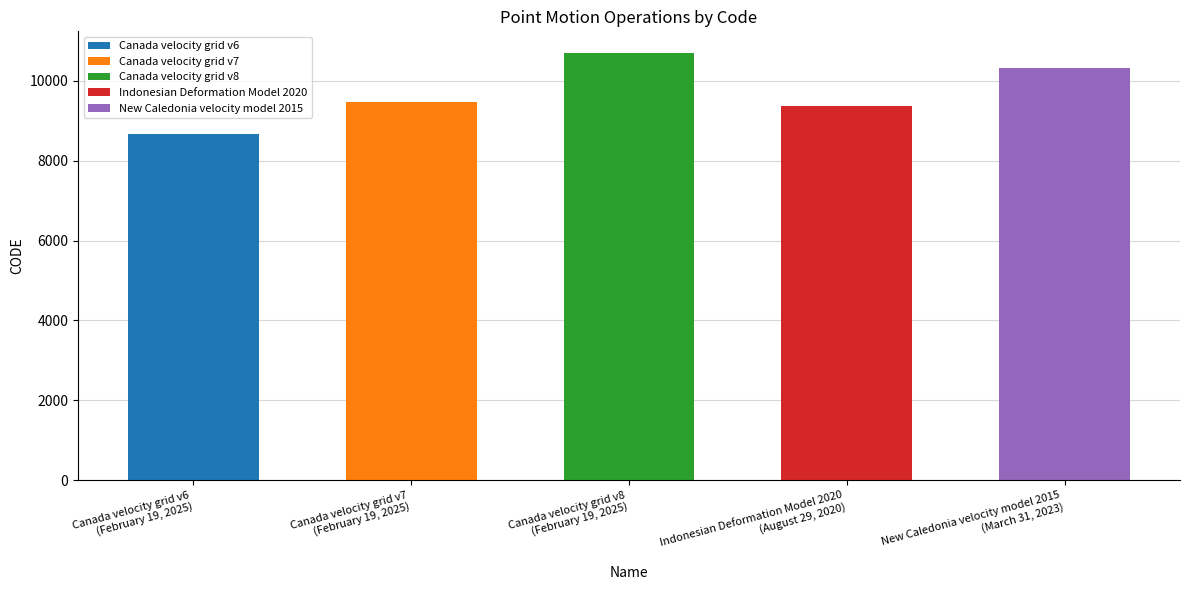

What is the minimum value shown in the chart?

8676